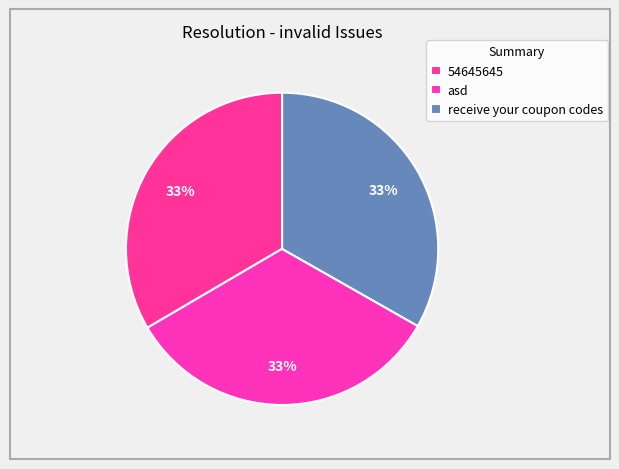

What is the largest slice in the pie chart?

54645645